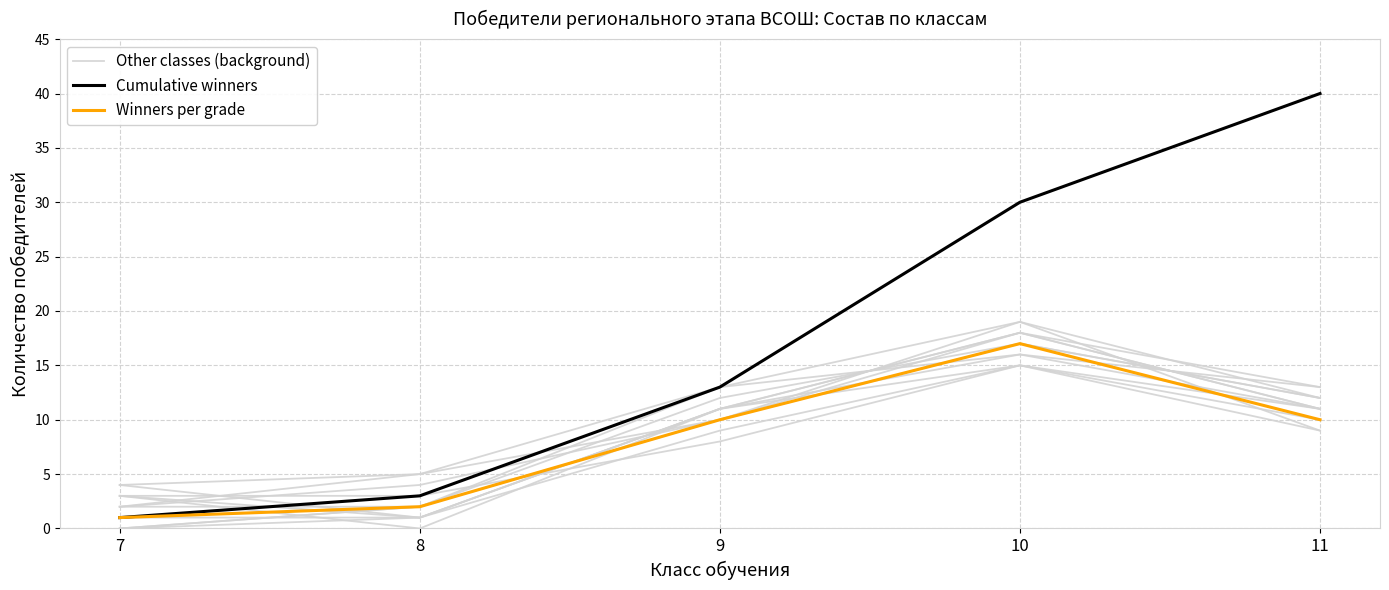

True or false: Winners per grade and Other classes (background) cross at least once.

False